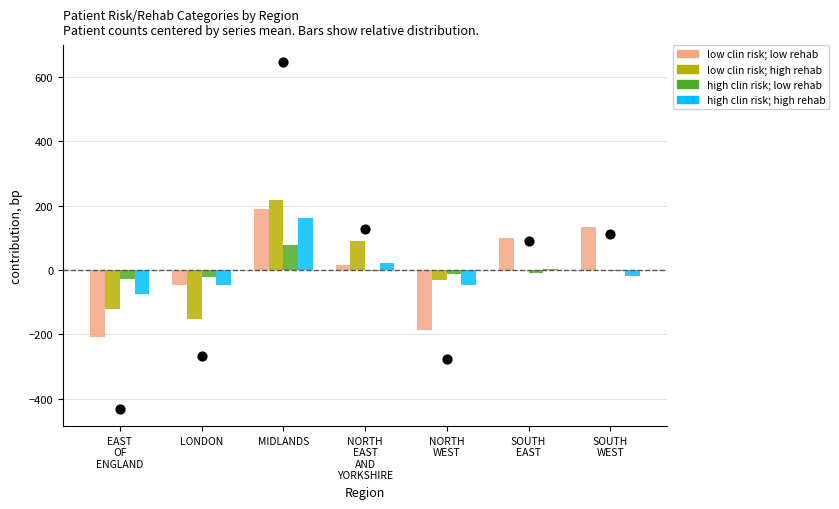

Is the value of low clin risk; high rehab at SOUTH
WEST greater than the value of low clin risk; low rehab at MIDLANDS?

No